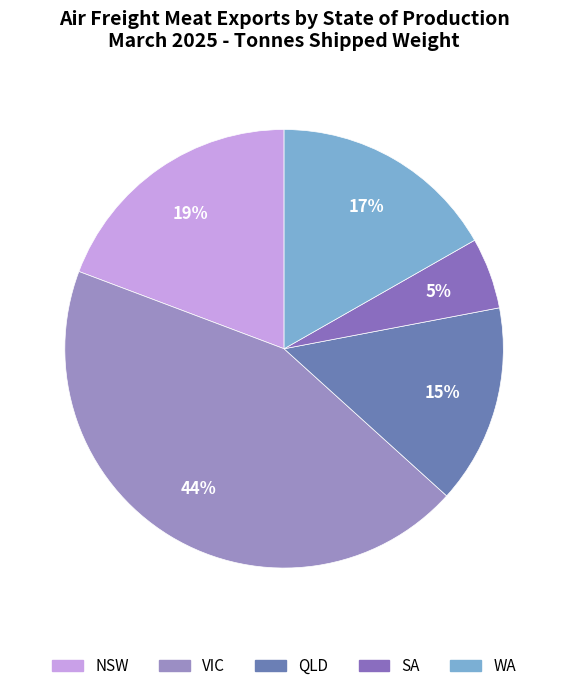

Rank the categories by value from lowest to highest.

SA, QLD, WA, NSW, VIC